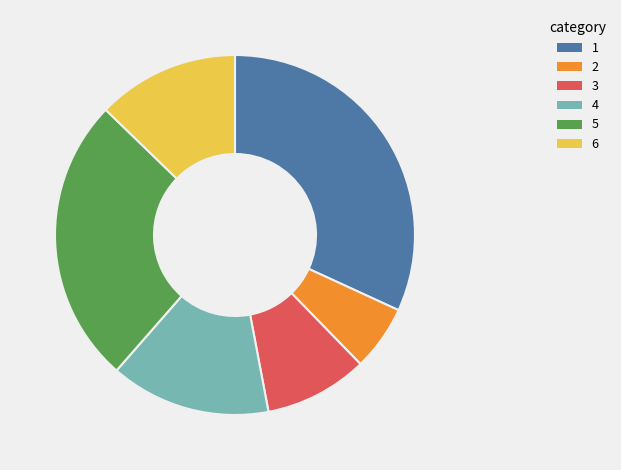

Is there a majority slice in this chart?

No